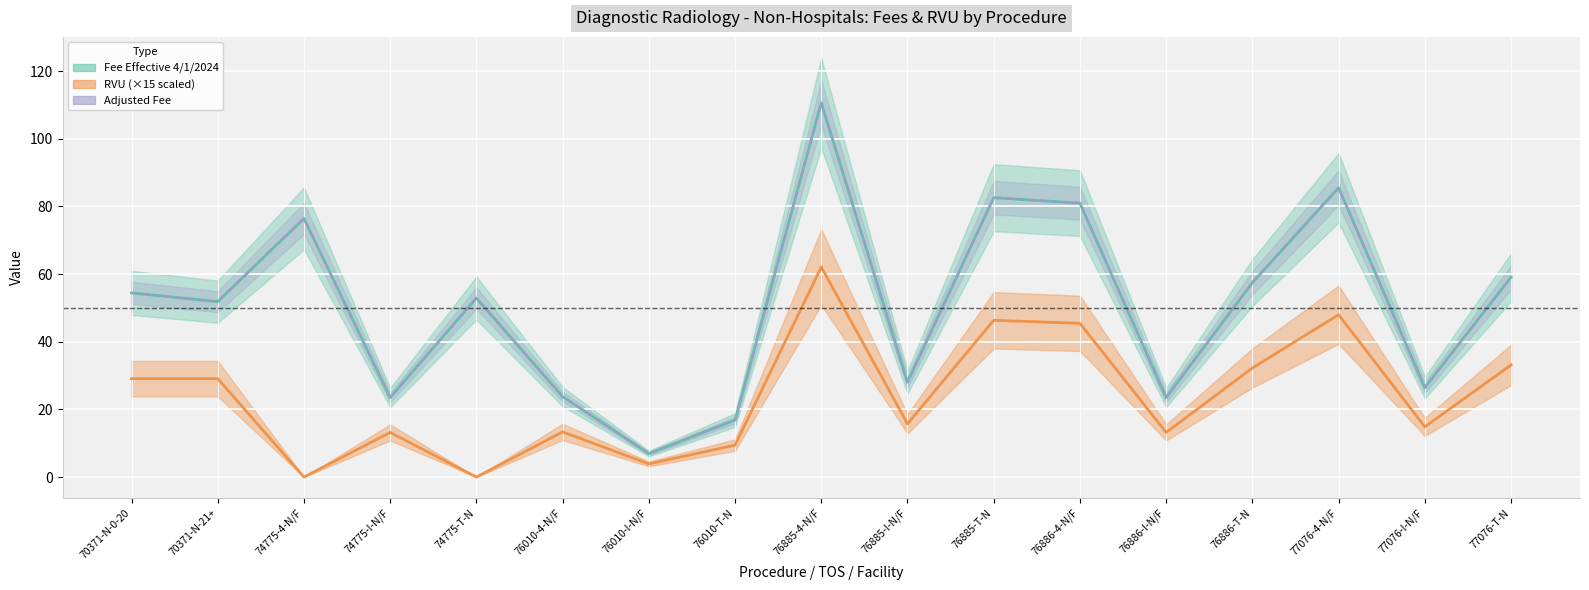

The RVU series shows 9.4 at 76010-T-N. True or false?

True